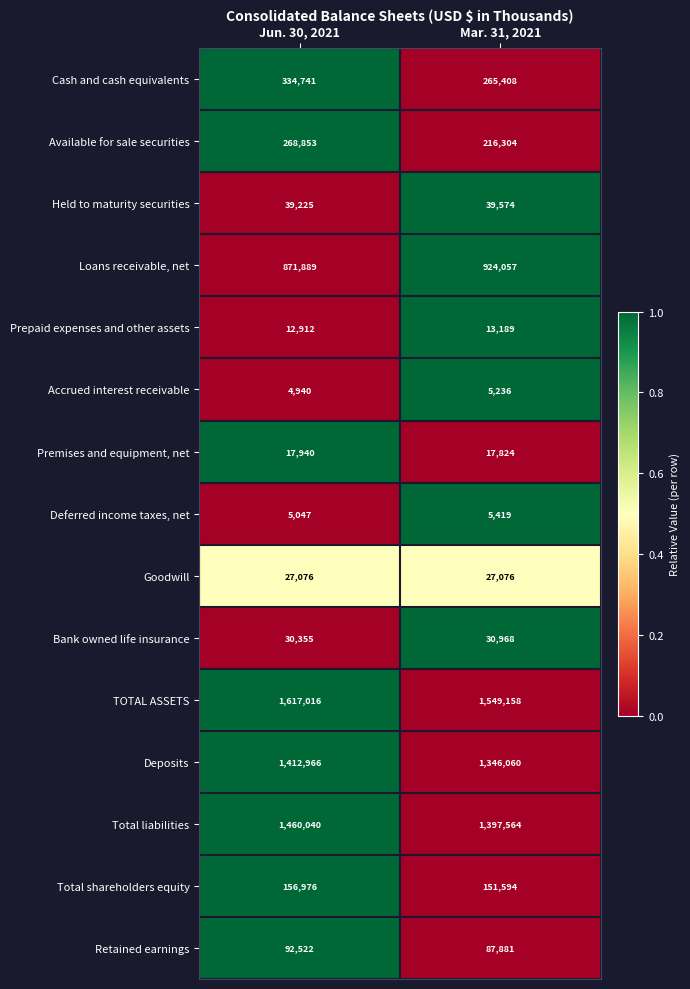

The Loans receivable, net series shows 924057 at Mar. 31, 2021. True or false?

True